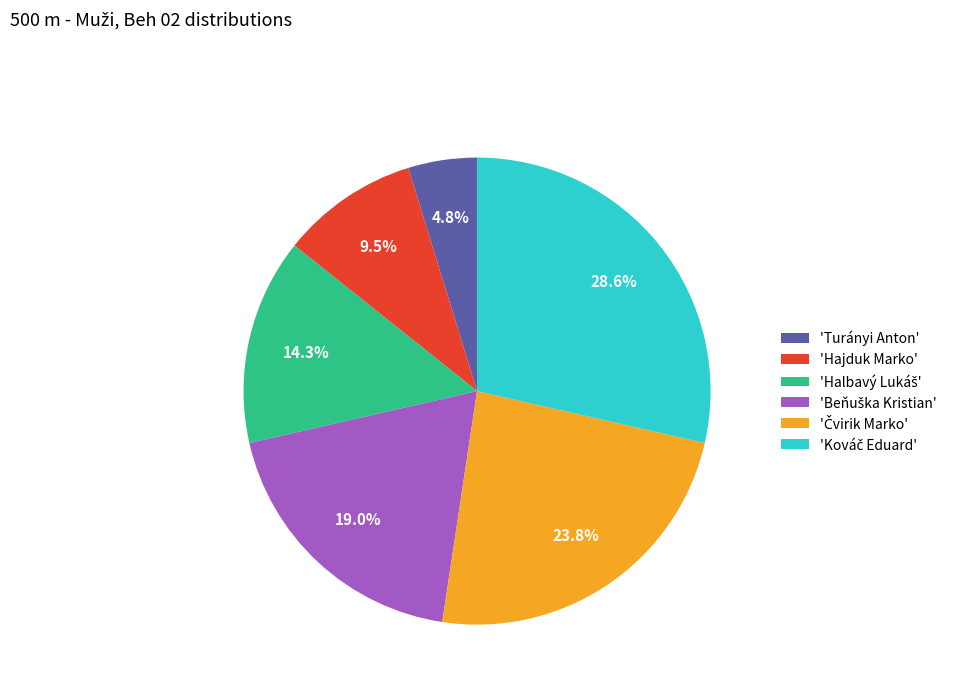

Which has a higher value, 'Hajduk Marko' or 'Turányi Anton'?

'Hajduk Marko'